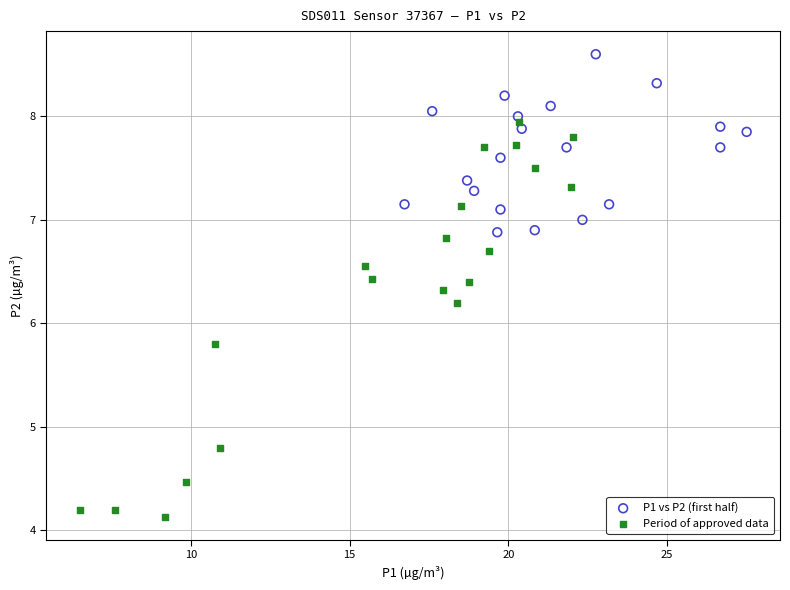

Which series has the largest Y range (max minus min)?

Period of approved data